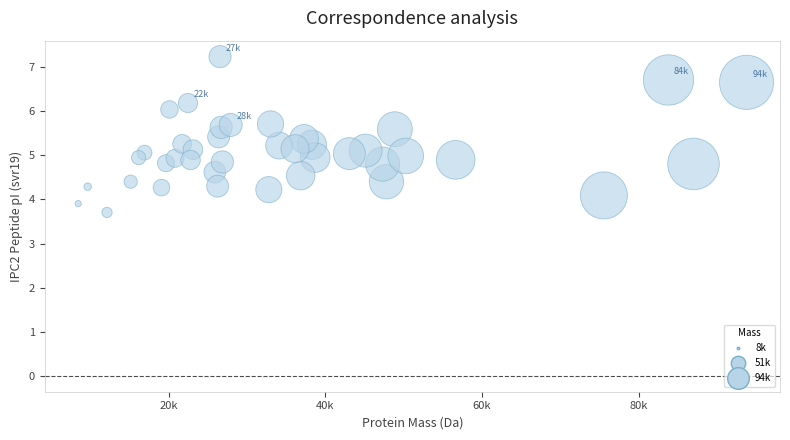

What is the range of Y values (max minus min)?

3.5